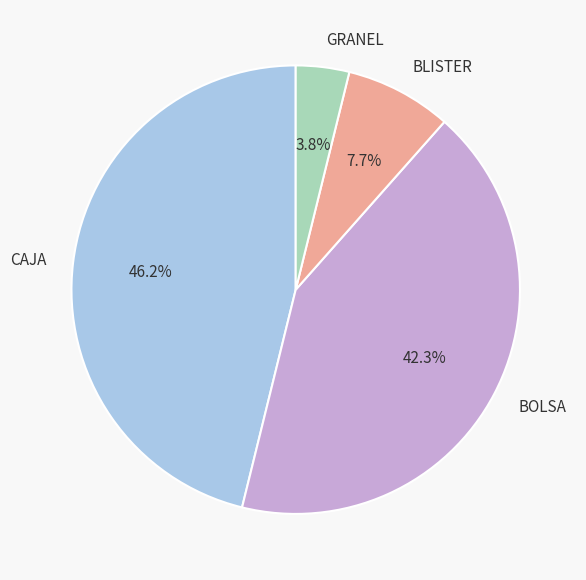

How many segments does this pie chart have?

4